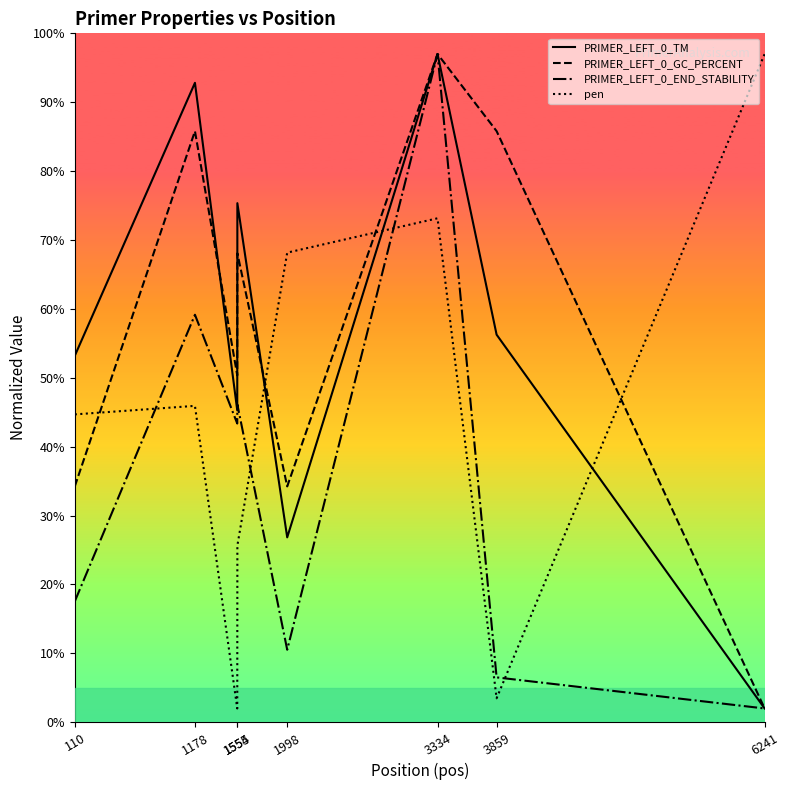

At which category is the sum across all series the highest?

3334